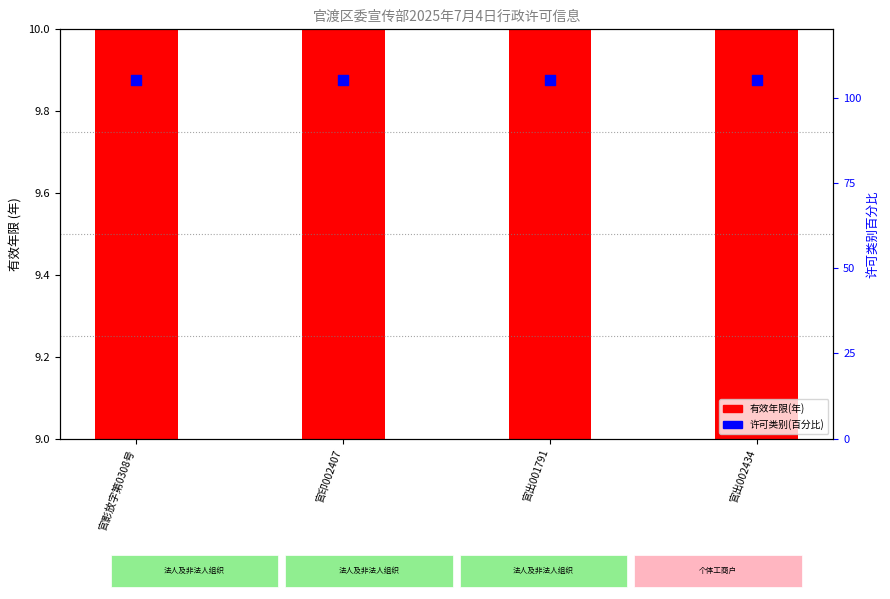

Which series reaches the minimum Y coordinate?

有效年限(年)